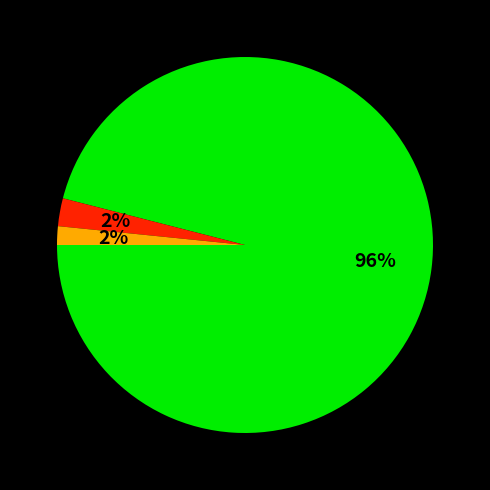

To the nearest percent, what is the average slice percentage?

33%